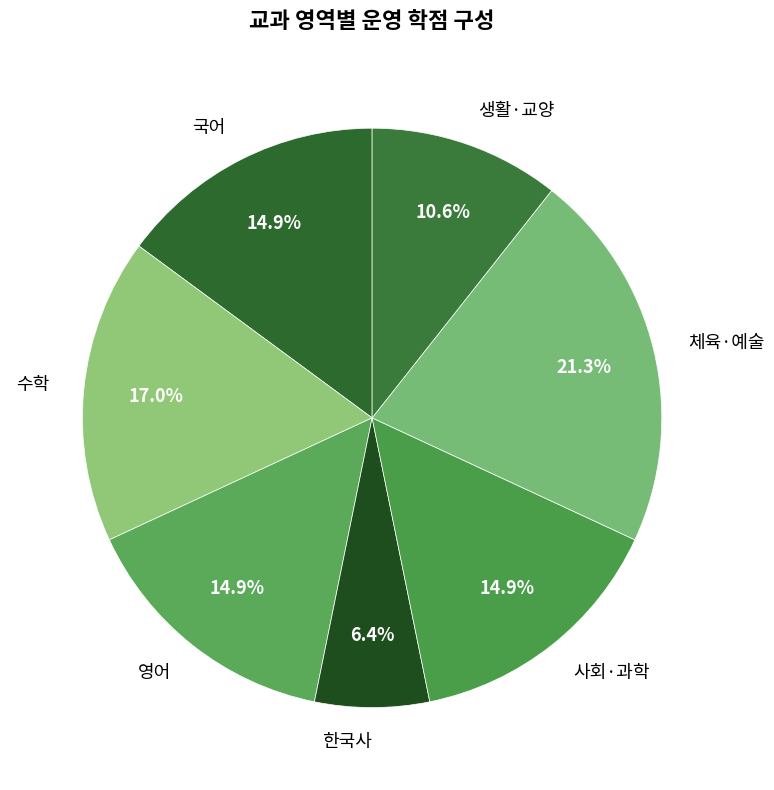

Which slice is the smallest?

한국사